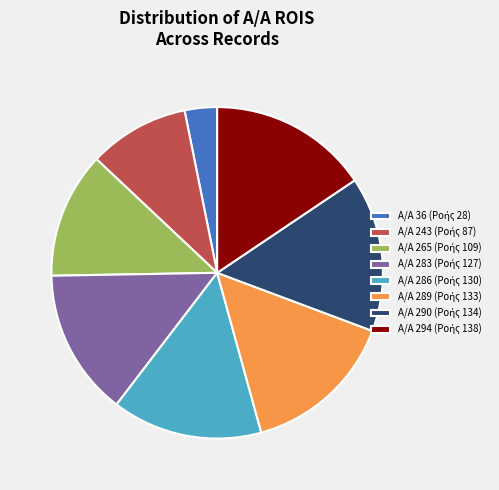

Is there a majority slice in this chart?

No